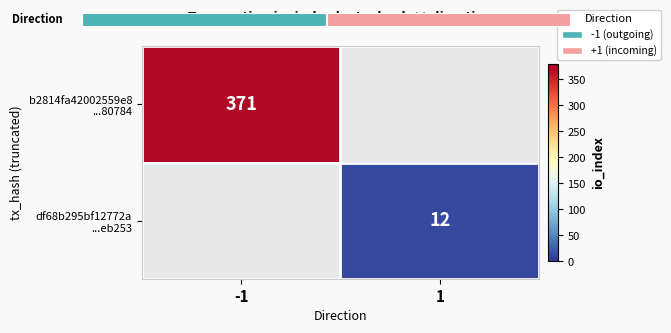

The value of df68b295bf12772a ...eb253 at 1 is 6.0. True or false?

False